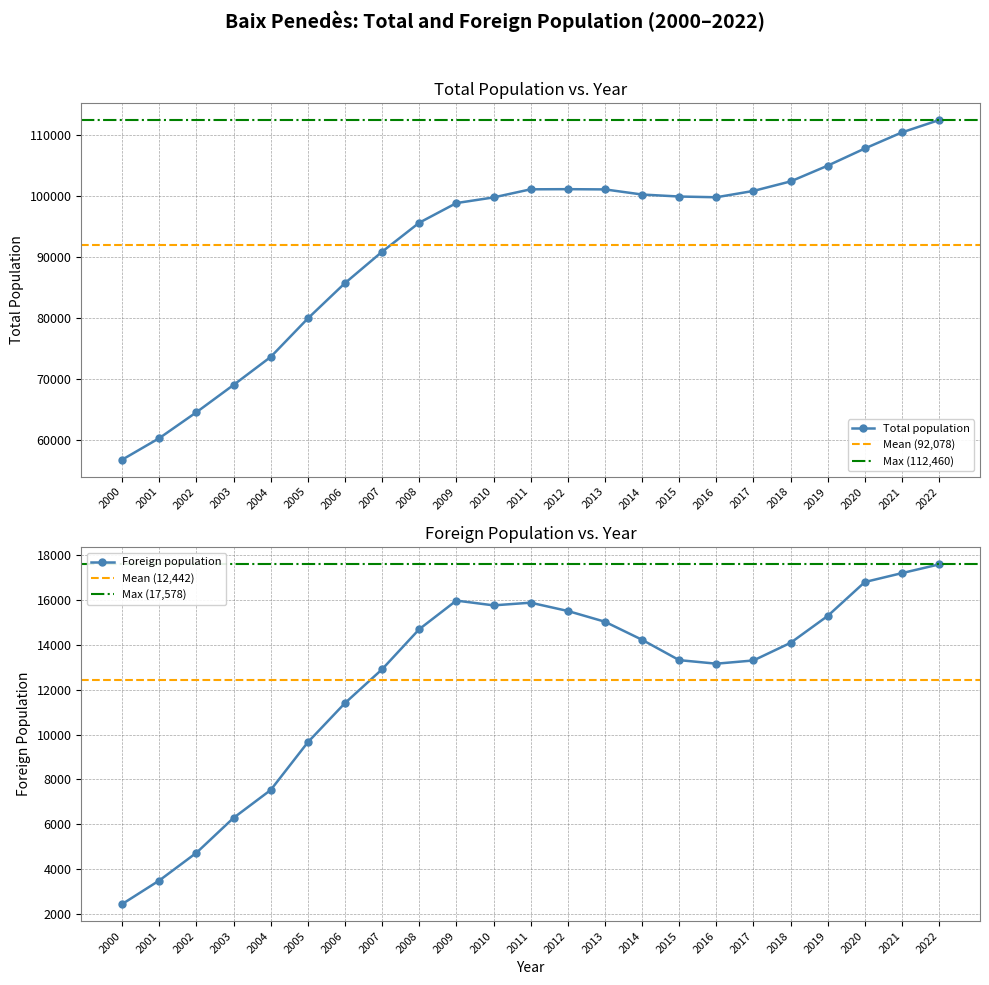

True or false: Foreign population and Total population cross at least once.

False